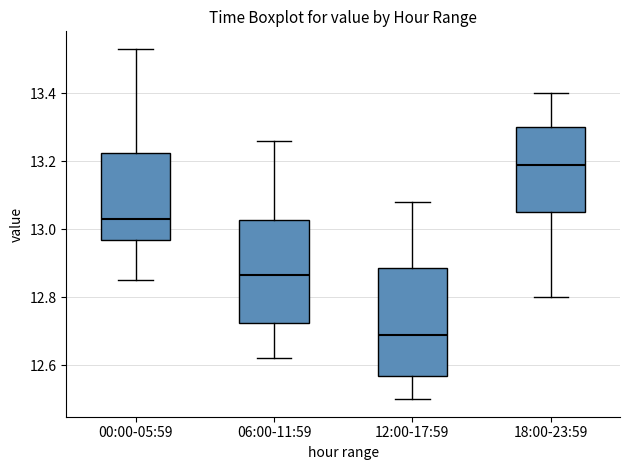

Which box's median line is the lowest?

12:00-17:59